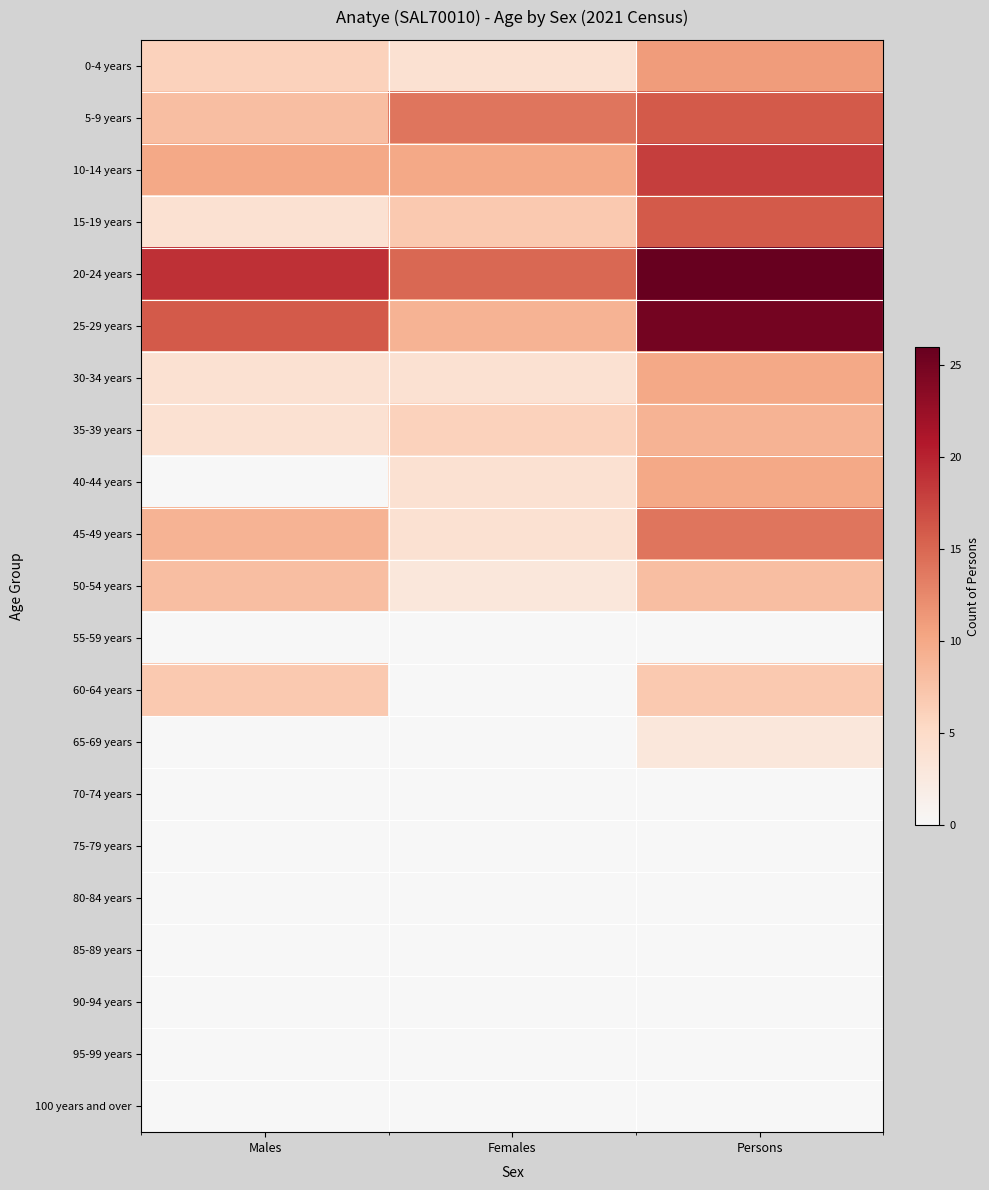

Reading left to right, transcribe all the data shown in this chart.

0-4 years: Males=6	Females=4	Persons=11
5-9 years: Males=8	Females=14	Persons=16
10-14 years: Males=10	Females=10	Persons=18
15-19 years: Males=4	Females=7	Persons=16
20-24 years: Males=19	Females=15	Persons=26
25-29 years: Males=16	Females=9	Persons=25
30-34 years: Males=4	Females=4	Persons=10
35-39 years: Males=4	Females=6	Persons=9
40-44 years: Males=0	Females=4	Persons=10
45-49 years: Males=9	Females=4	Persons=14
50-54 years: Males=8	Females=3	Persons=8
55-59 years: Males=0	Females=0	Persons=0
60-64 years: Males=7	Females=0	Persons=7
65-69 years: Males=0	Females=0	Persons=3
70-74 years: Males=0	Females=0	Persons=0
75-79 years: Males=0	Females=0	Persons=0
80-84 years: Males=0	Females=0	Persons=0
85-89 years: Males=0	Females=0	Persons=0
90-94 years: Males=0	Females=0	Persons=0
95-99 years: Males=0	Females=0	Persons=0
100 years and over: Males=0	Females=0	Persons=0